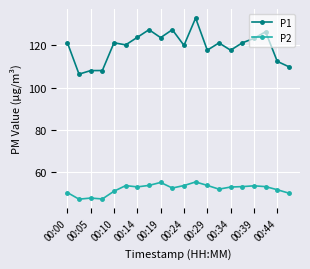

True or false: P1 and P2 intersect in this chart.

False